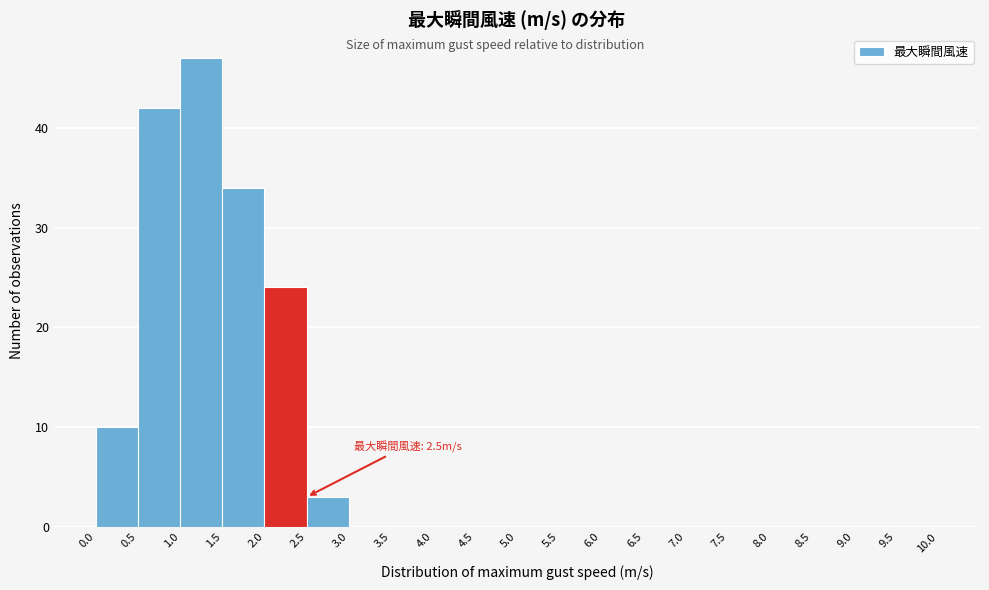

Which range on the x-axis has the tallest bar?

1.0 to 1.5